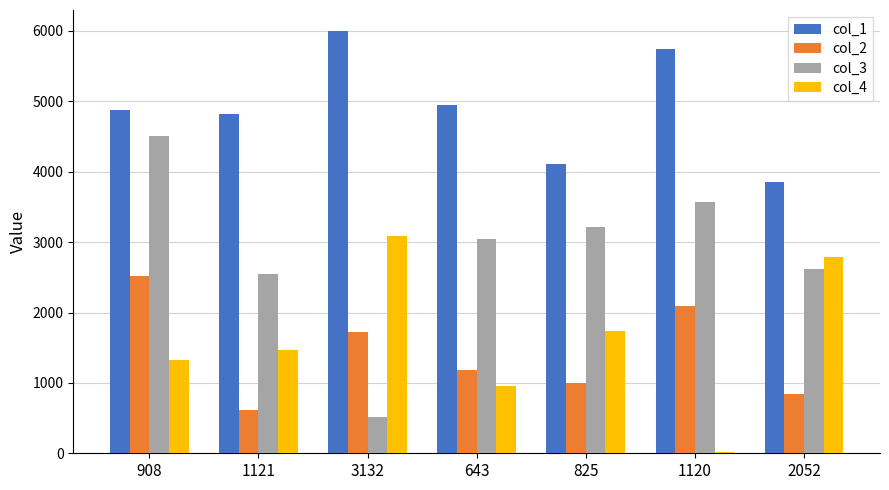

Which series has the widest spread of values?

col_3